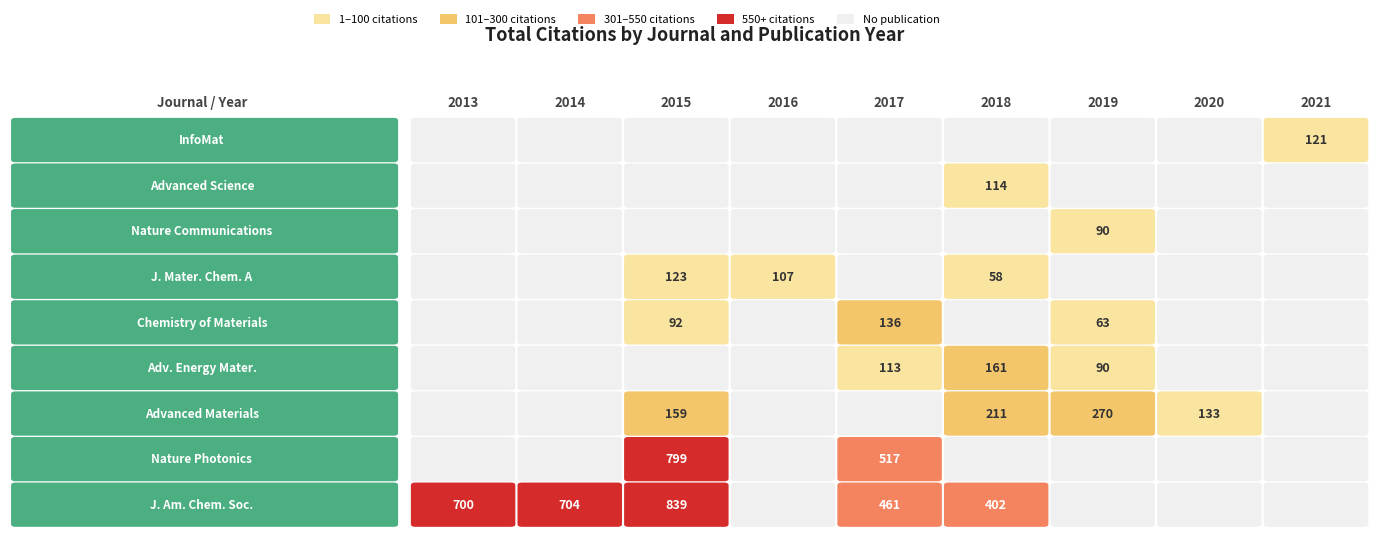

Is the value of JOURNAL OF THE AMERICAN CHEMICAL SOCIETY at 2014 greater than the value of ADVANCED SCIENCE at 2014?

Yes